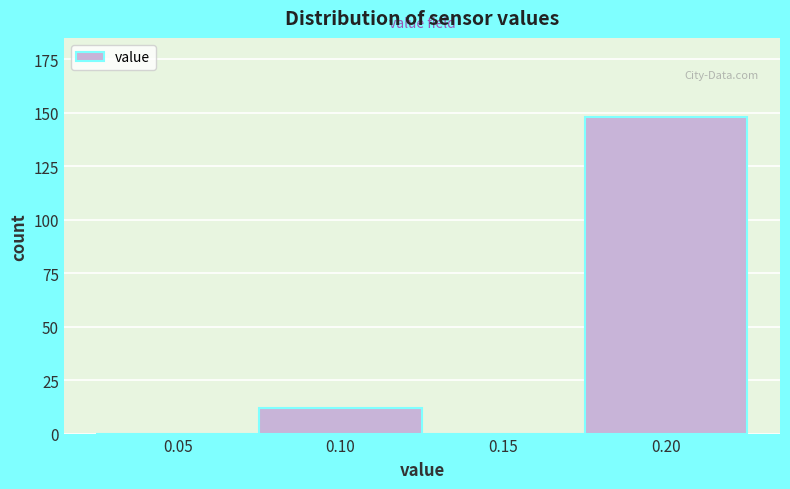

Reading left to right, transcribe all the data shown in this chart.

0.05=0	0.10=12	0.15=0	0.20=148